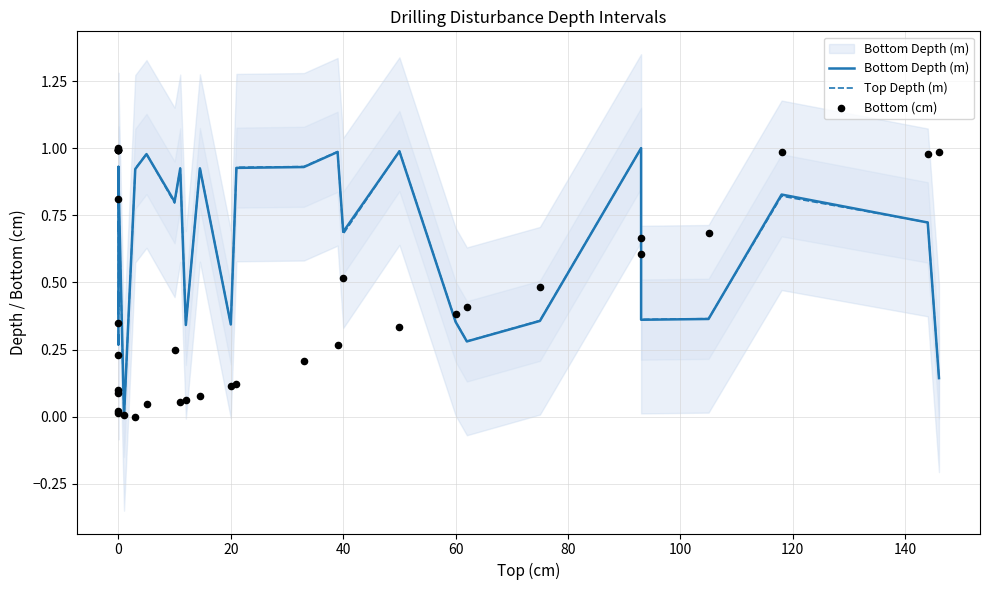

Which series contains the lowest Y value?

Bottom Depth (m)